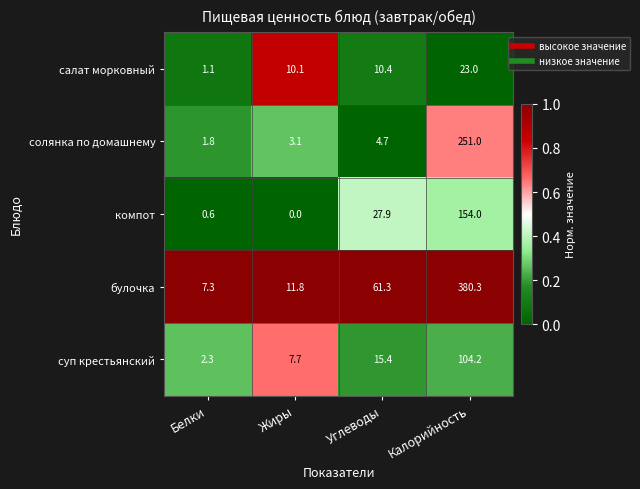

What is the sum of all компот values?

182.5